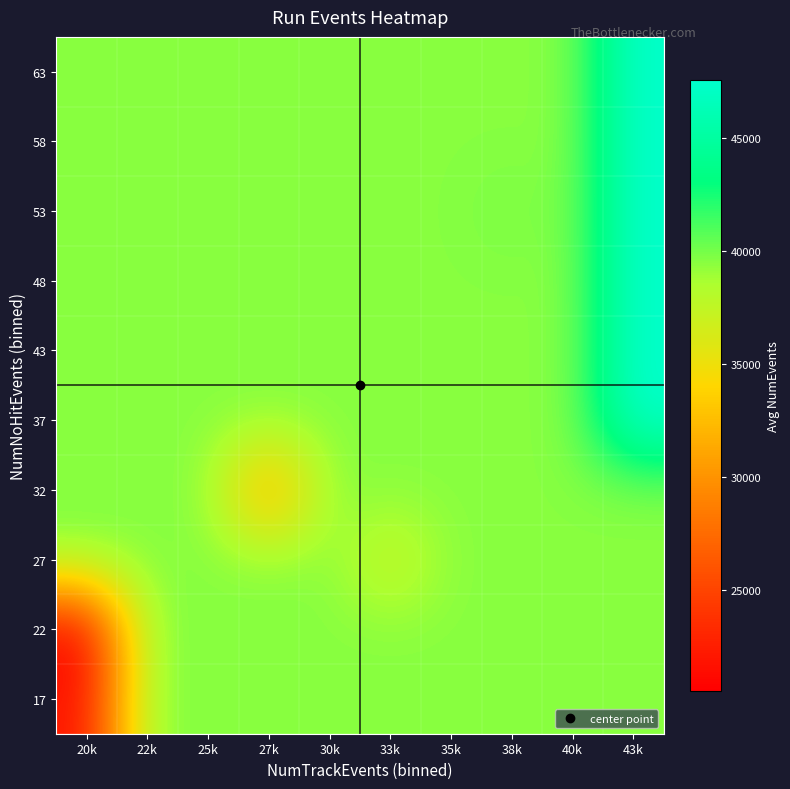

What is the minimum value shown in the chart?

20516.0